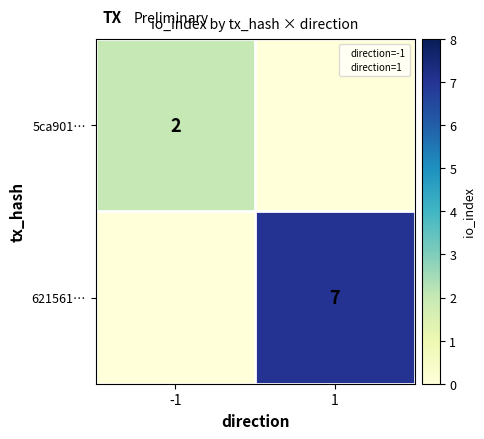

The value of 621561… at 1 is 7. True or false?

True